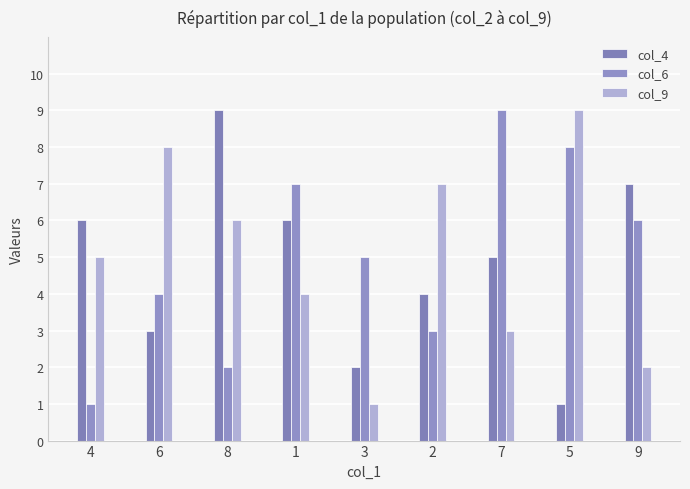

At which label is col_9 closest to 5?

4